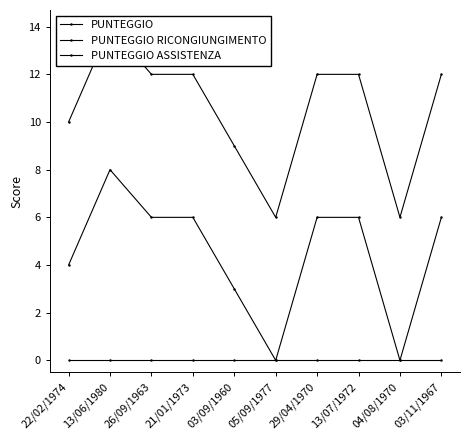

True or false: PUNTEGGIO RICONGIUNGIMENTO and PUNTEGGIO ASSISTENZA cross at least once.

False